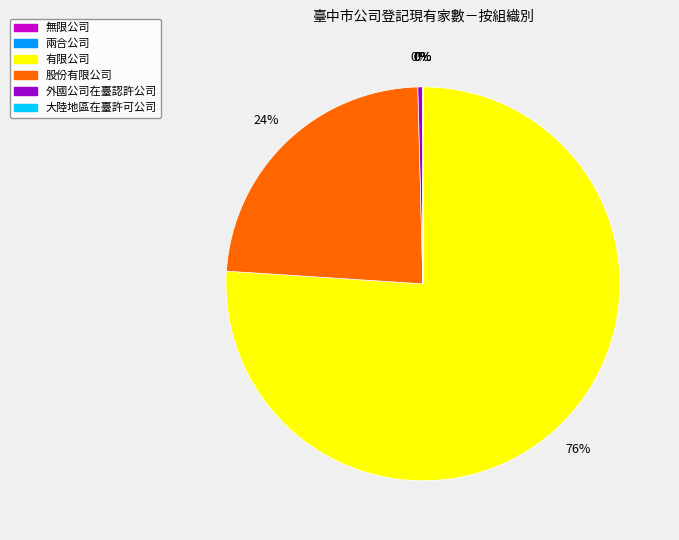

Which slice is the largest?

有限公司